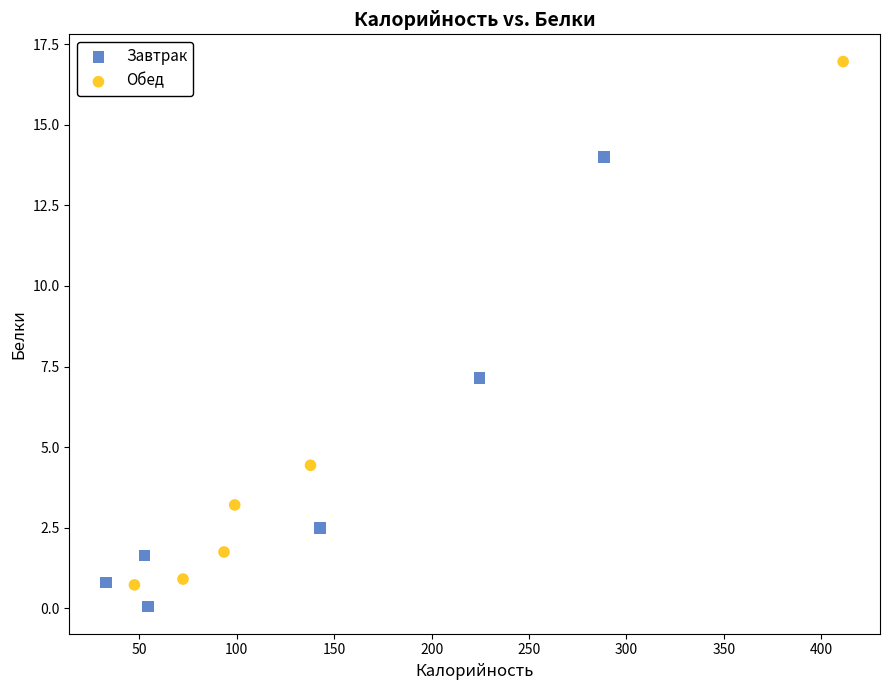

Which series has the largest Y range (max minus min)?

Обед